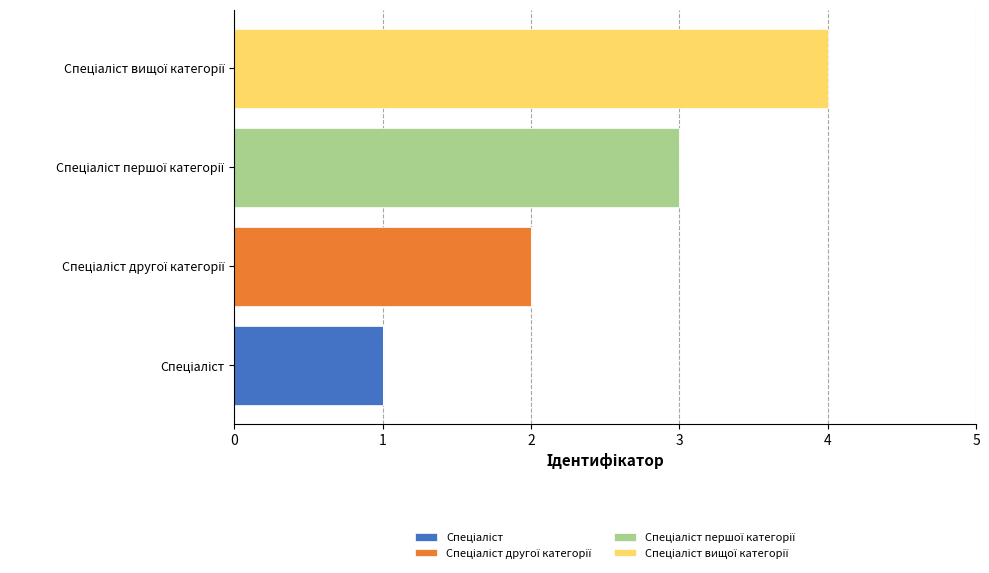

Rank the series by their average value, from lowest to highest.

Спеціаліст, Спеціаліст другої категорії, Спеціаліст першої категорії, Спеціаліст вищої категорії